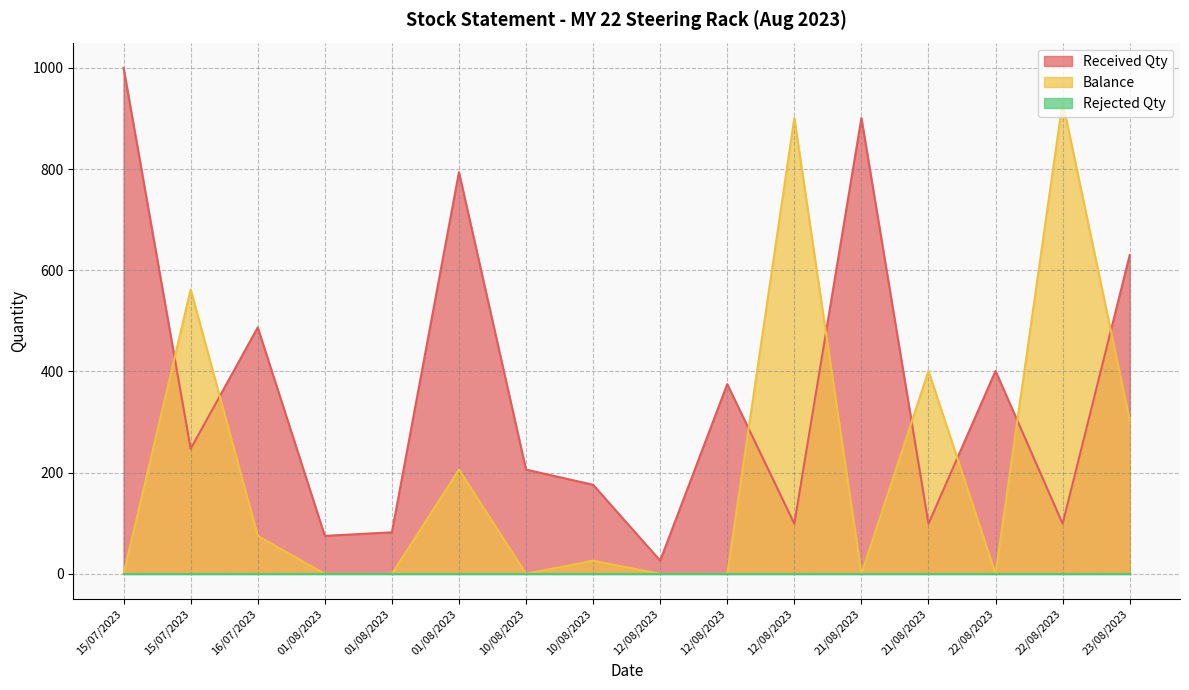

The value of Received Qty at 12/08/2023 is 26. True or false?

True